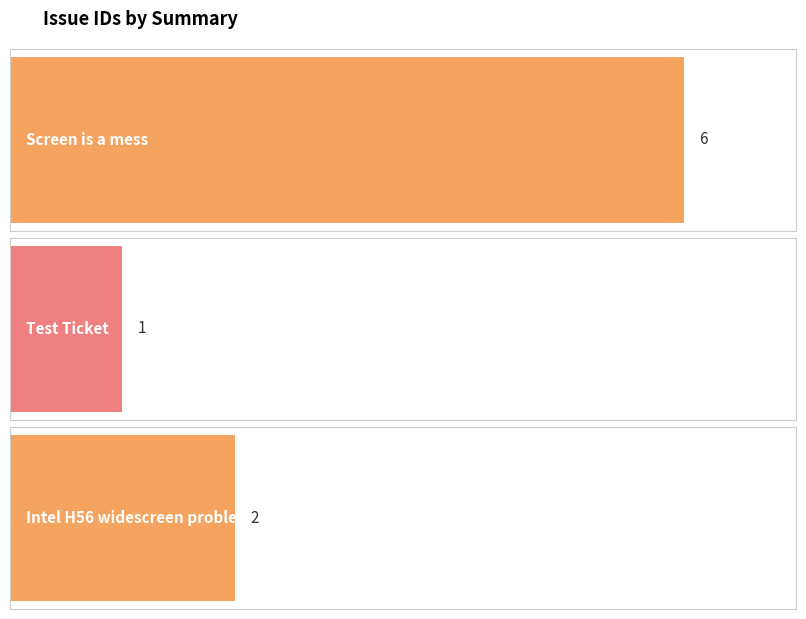

What position from the left is Screen is a mess?

1